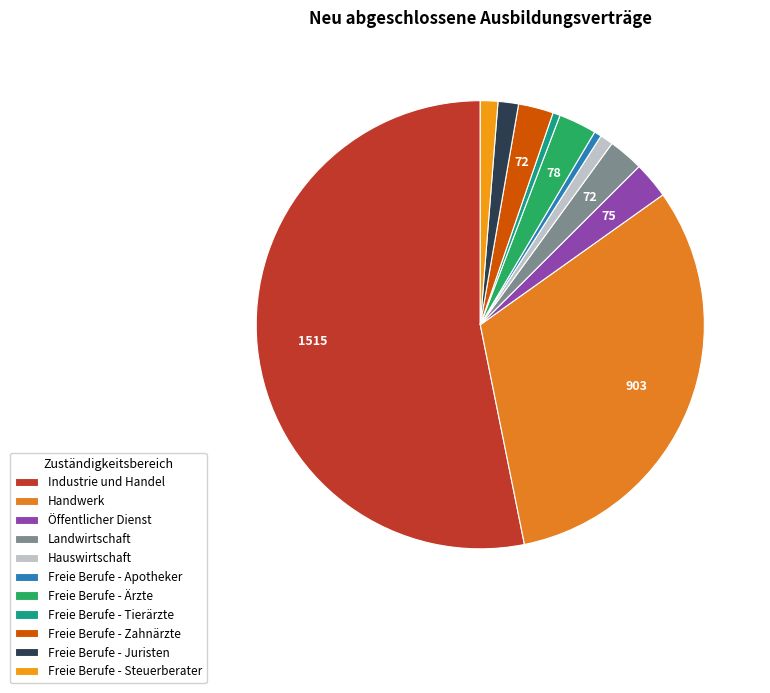

What percentage do Handwerk and Freie Berufe - Juristen together represent?

33.2%